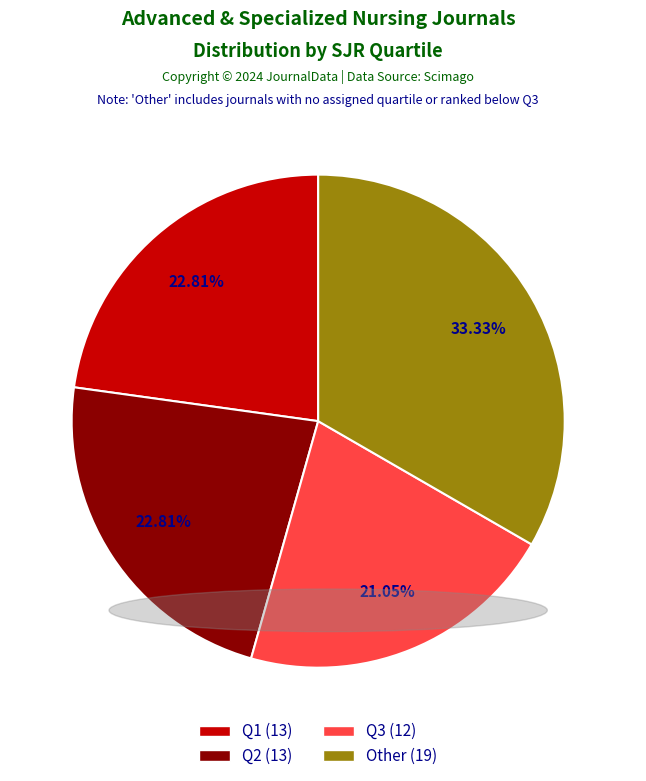

Which category has the smallest portion of the pie?

Q3